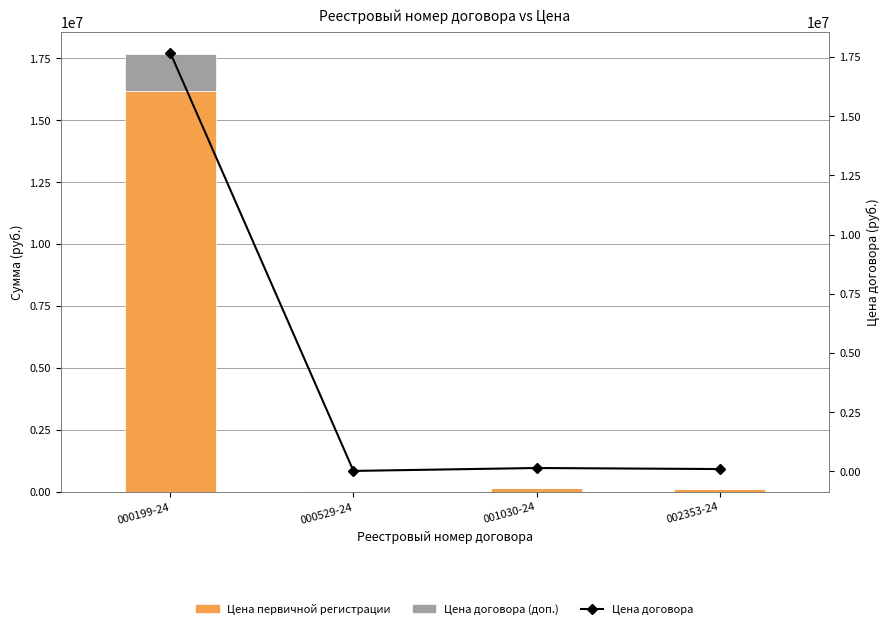

What is the difference between the maximum and minimum values in the Цена договора (доп.) series?

1485683.1